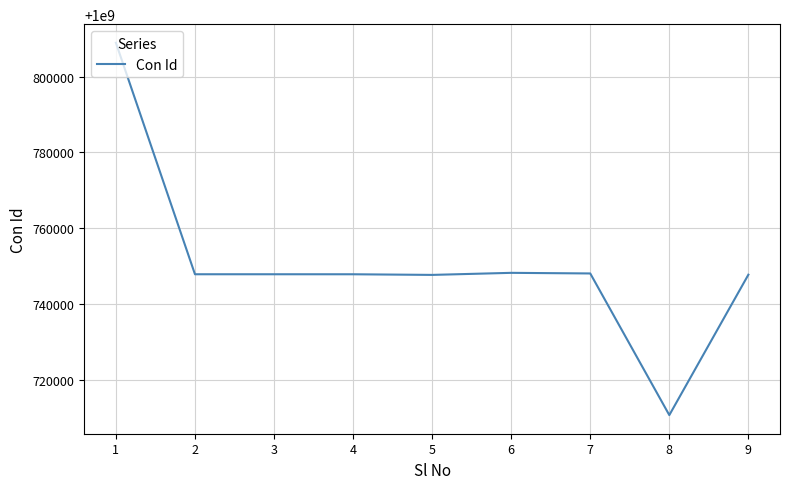

What is the sum of the values at 1 and 3?

2001556802